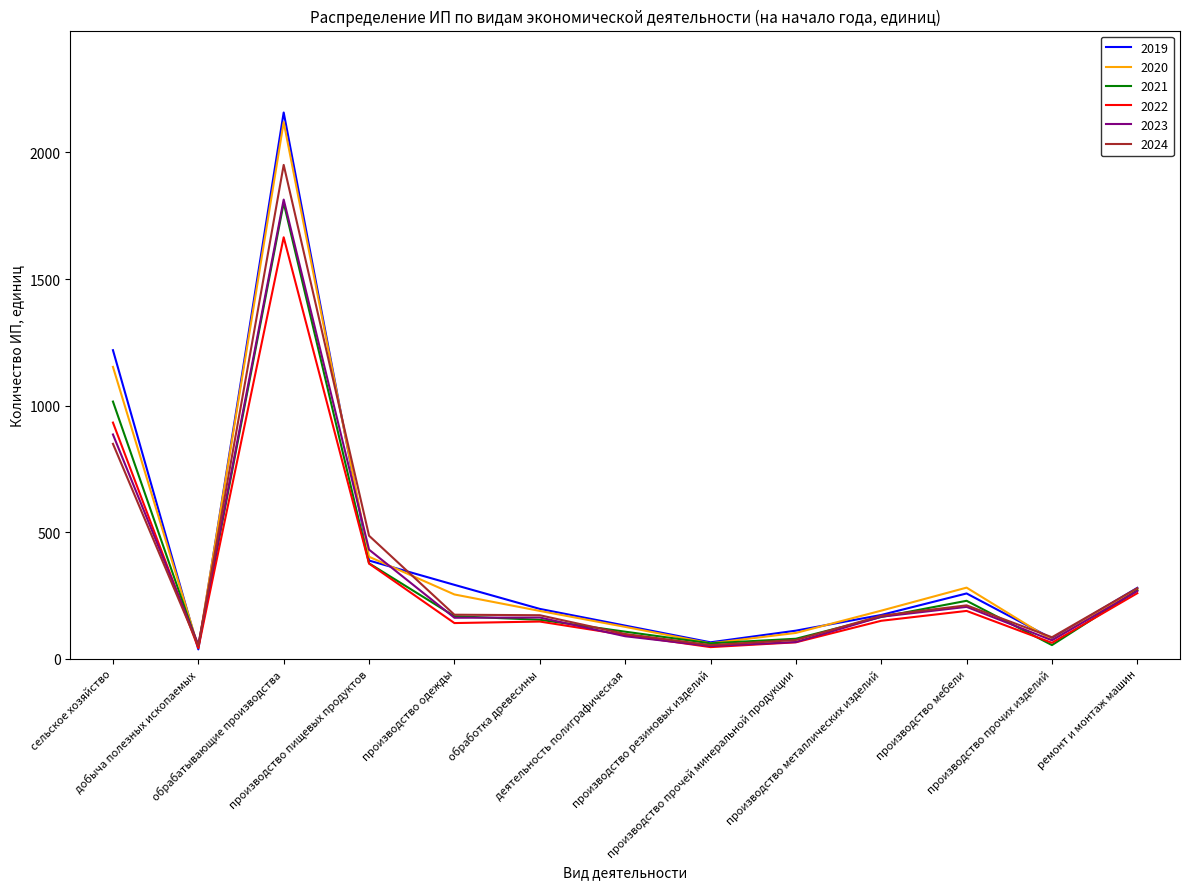

Is the value of 2020 at обрабатывающие производства greater than the value of 2022 at обработка древесины?

Yes